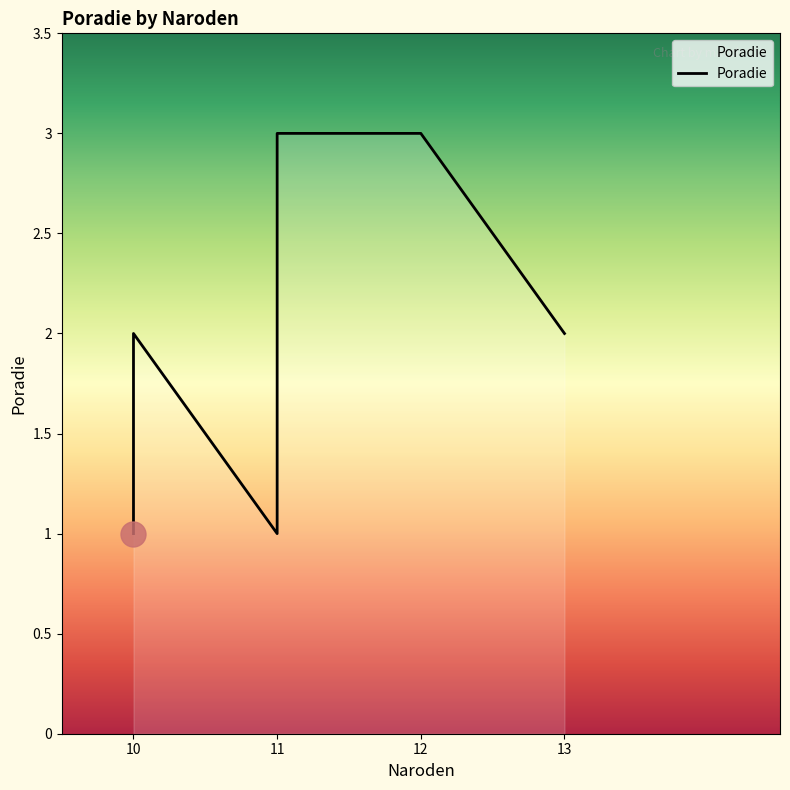

Where is the first local maximum?

11